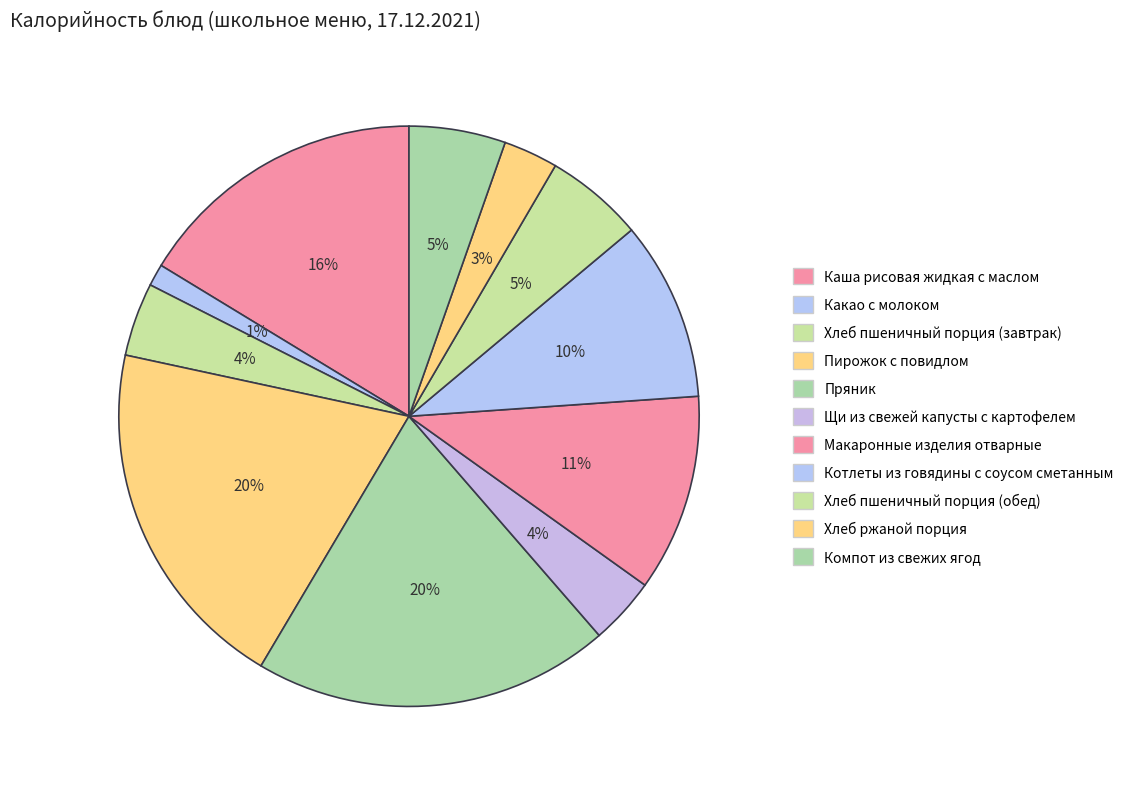

Is there a majority slice in this chart?

No